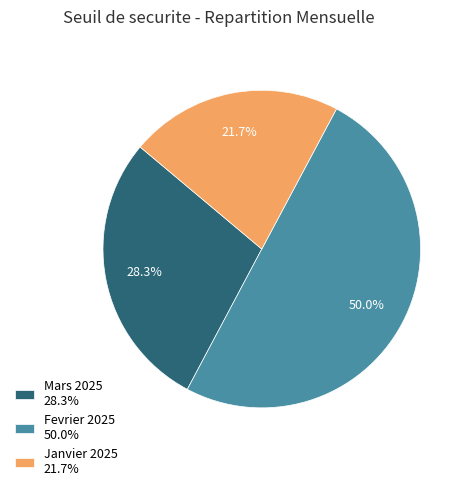

To the nearest percent, what is the difference between the largest and smallest slice percentages?

28%